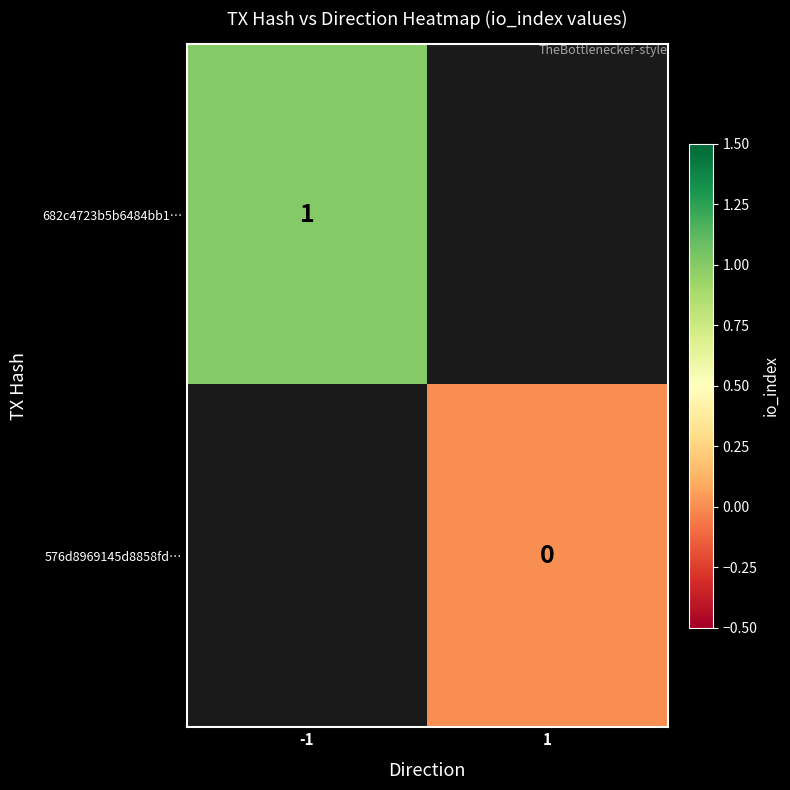

True or false: 682c4723b5b6484bb1… has a value of 1 at -1.

True